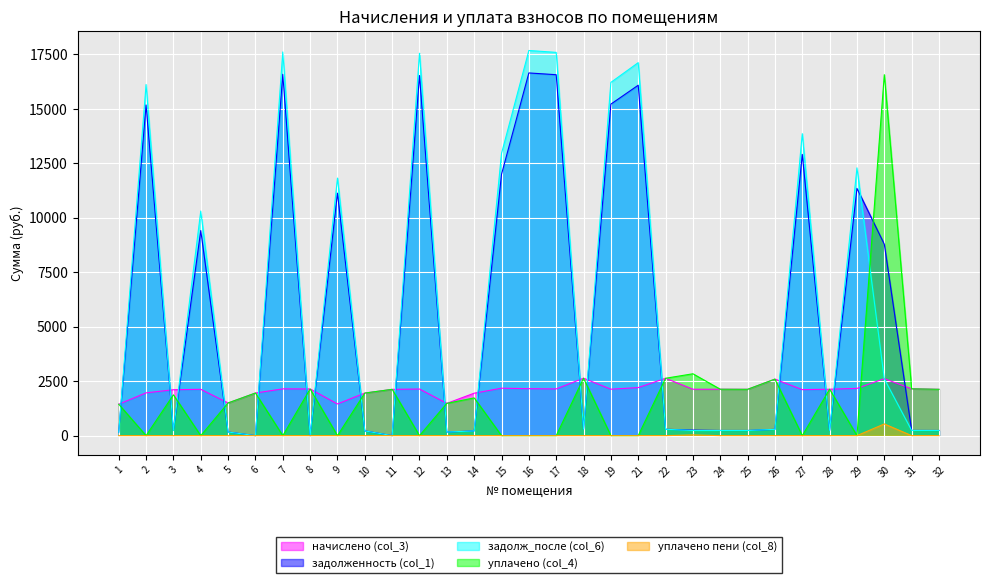

What are all the series names shown in the legend?

начислено (col_3), задолженность (col_1), задолж_после (col_6), уплачено (col_4), уплачено пени (col_8)